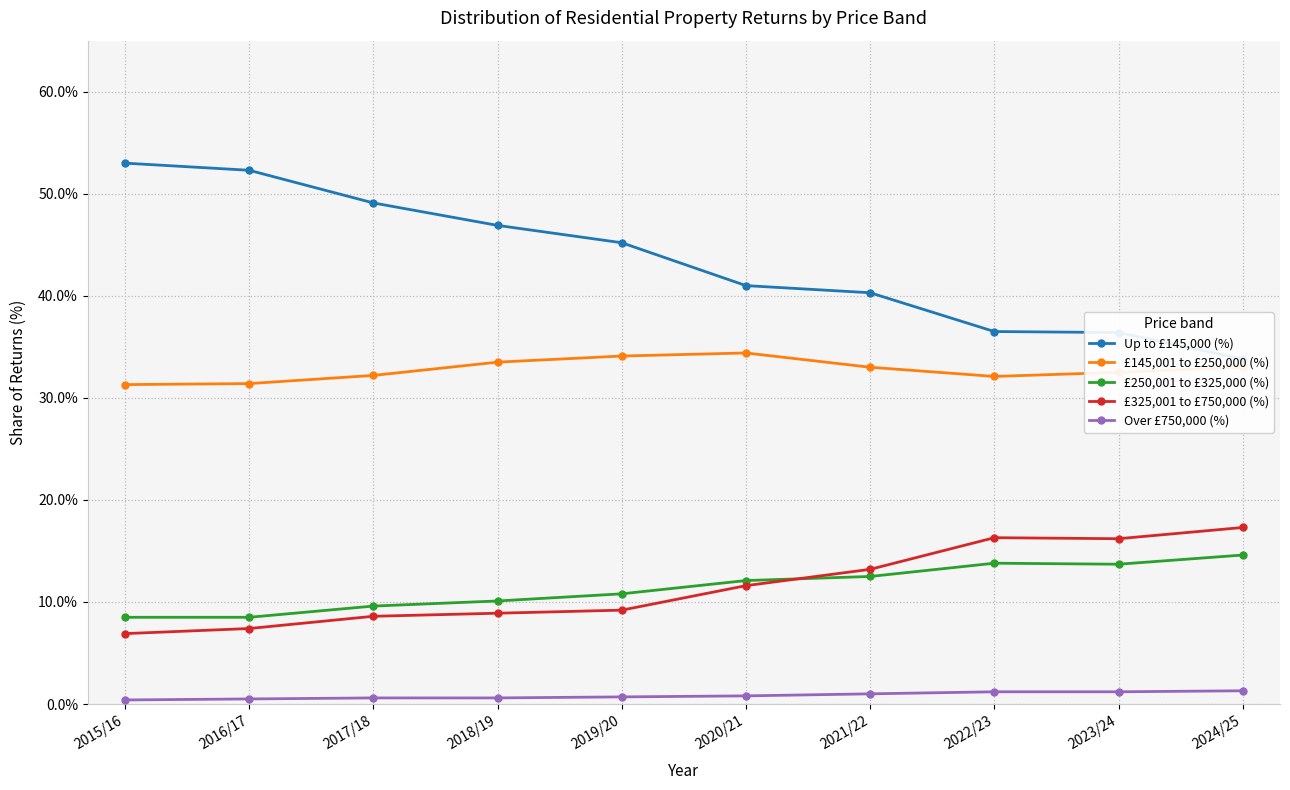

True or false: Up to £145,000 (%) and £250,001 to £325,000 (%) intersect in this chart.

False